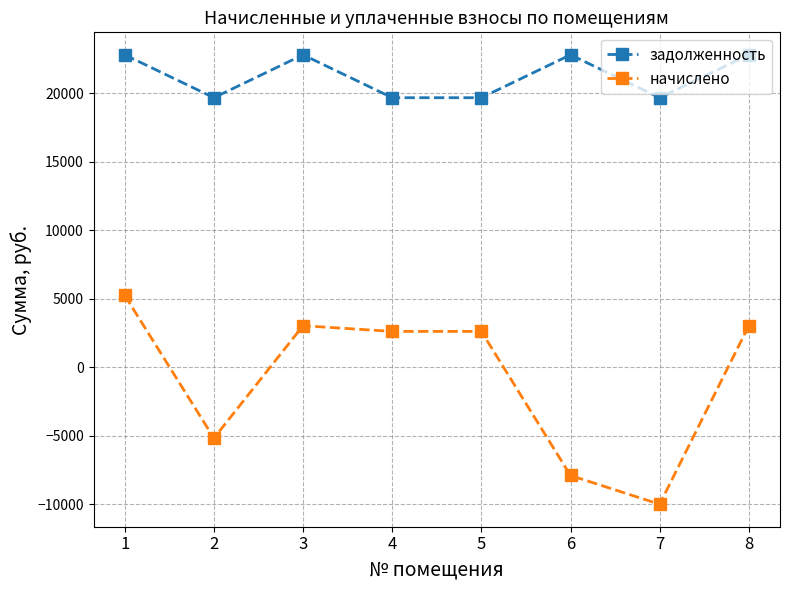

Reading right to left, extract all data points from this chart.

задолженность: 8=22803.8	7=19670.9	6=22803.8	5=19670.9	4=19670.9	3=22803.8	2=19670.9	1=22803.8
начислено: 8=3021.0	7=-10015.7	6=-7913.9	5=2605.9	4=2605.9	3=3021.0	2=-5188.0	1=5231.2